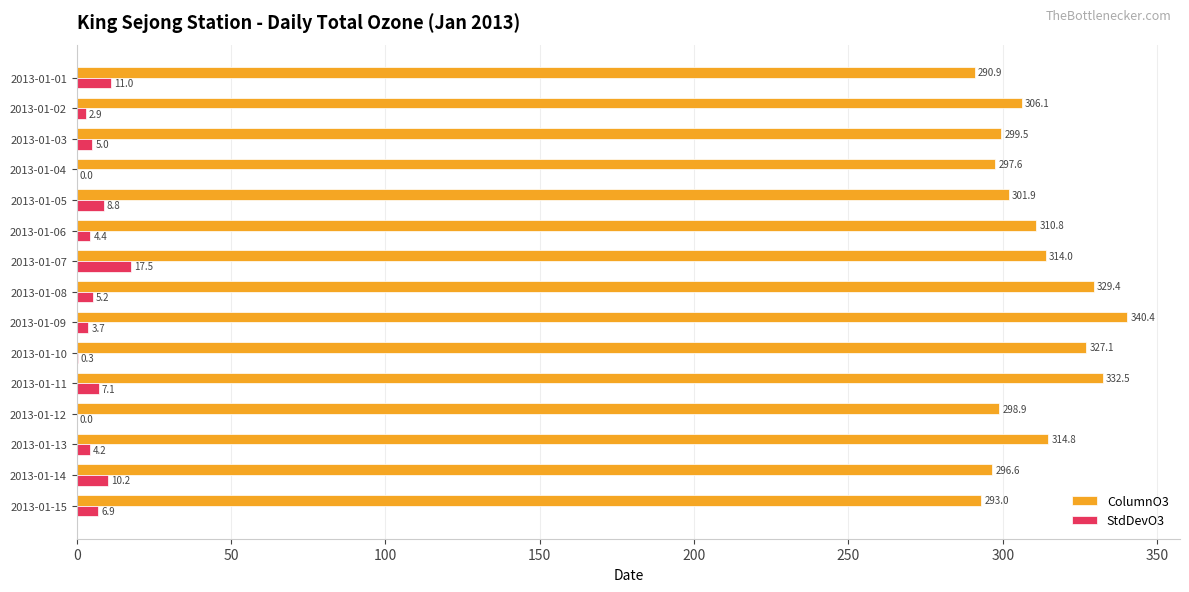

At which category is the sum across all series the highest?

2013-01-09